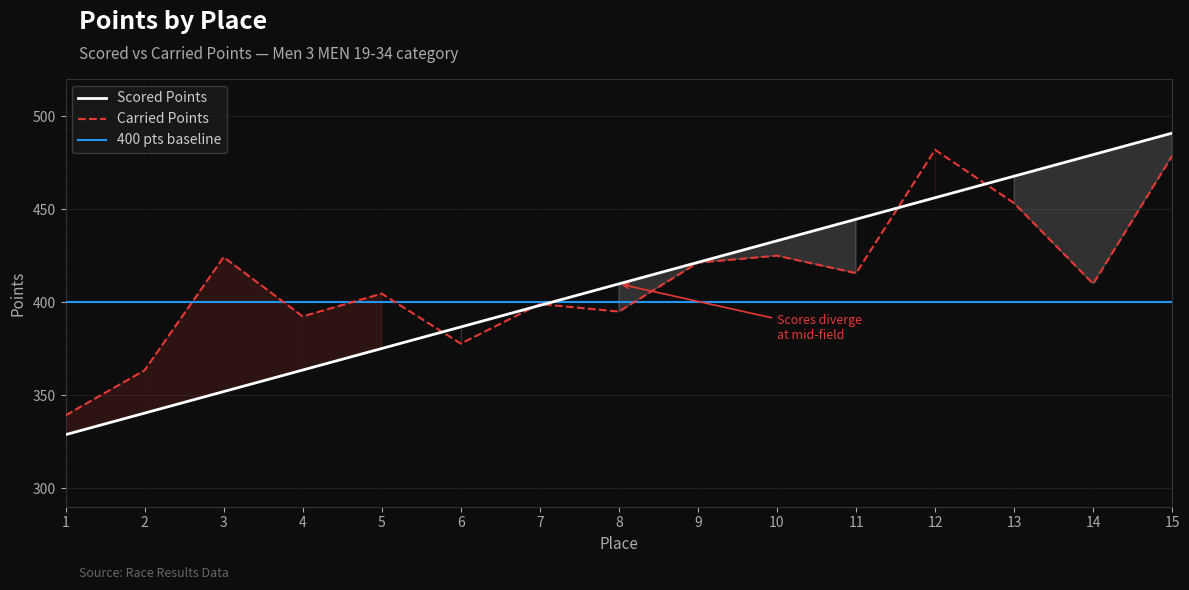

Reading right to left, transcribe all the data shown in this chart.

Scored Points: 490.9	479.3	467.8	456.2	444.6	433.0	421.4	409.8	398.2	386.7	375.1	363.5	351.9	340.3	328.7
Carried Points: 478.8	409.8	453.2	481.9	415.6	425.0	421.2	394.9	399.0	377.7	404.6	392.3	424.2	363.4	339.1